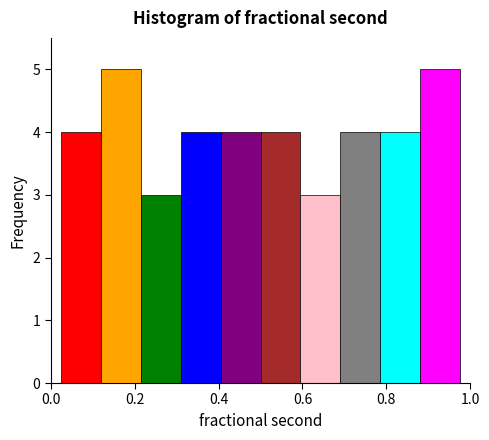

How tall is the bar that spans 0.22 to 0.32 on the x-axis? Neither the bar edges nor the heights are printed on the chart, so give them approximately, as read against the axes.

3